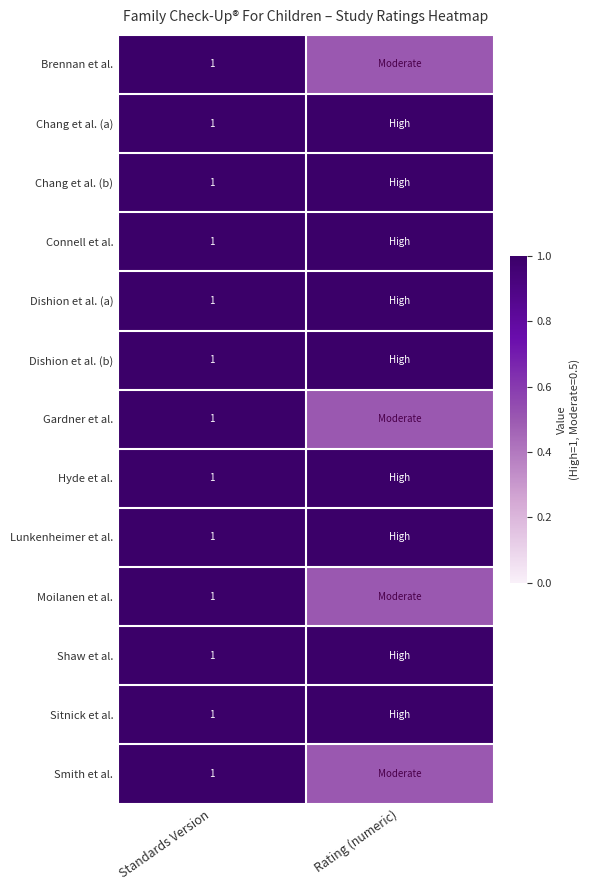

What is the total value across all series at Standards Version?

13.0